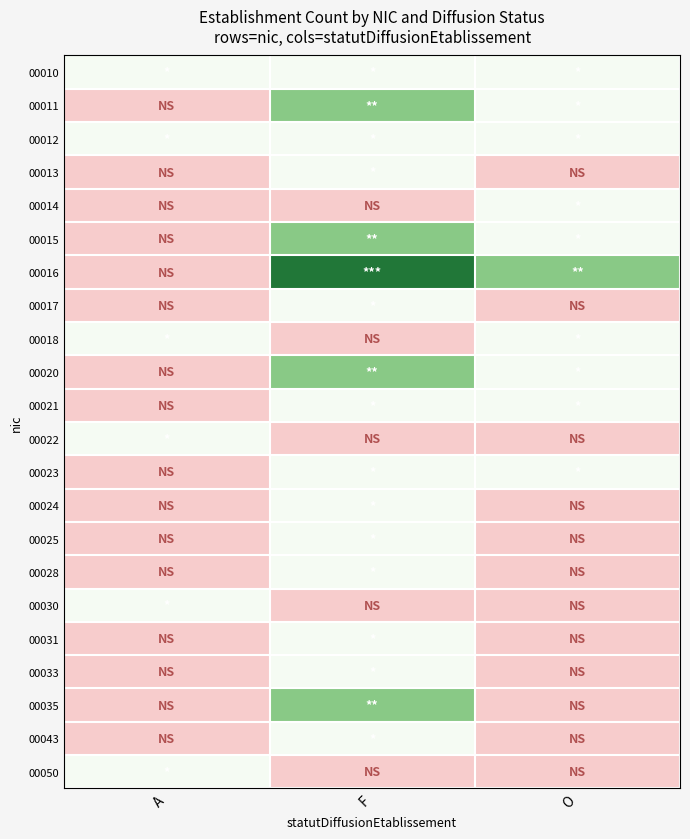

At how many categories does at least one series exceed 2?

1